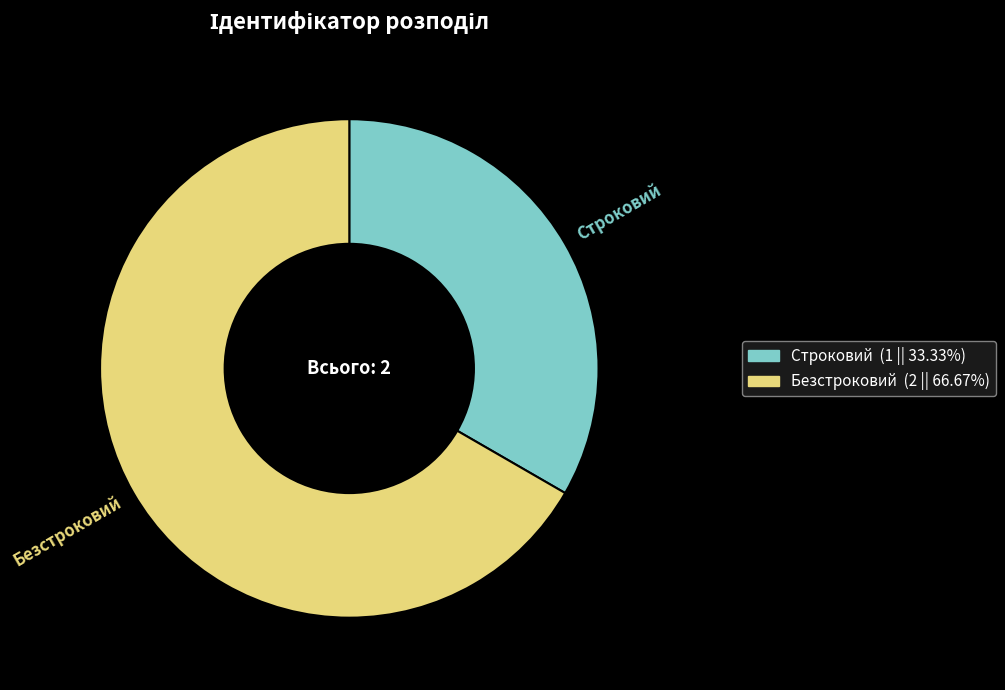

Which slice is the smallest?

Строковий